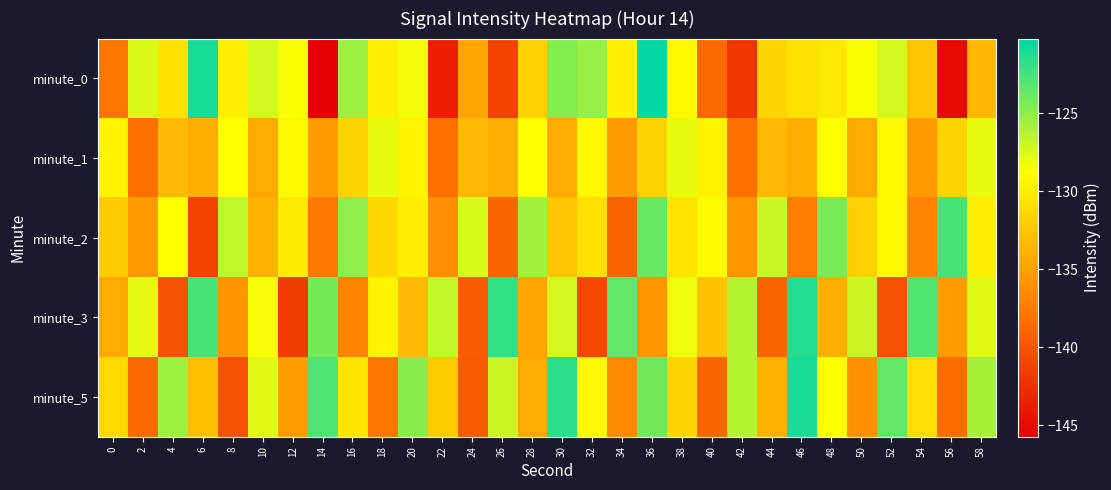

Rank the series by their maximum value, from lowest to highest.

minute_1, minute_2, minute_3, minute_5, minute_0